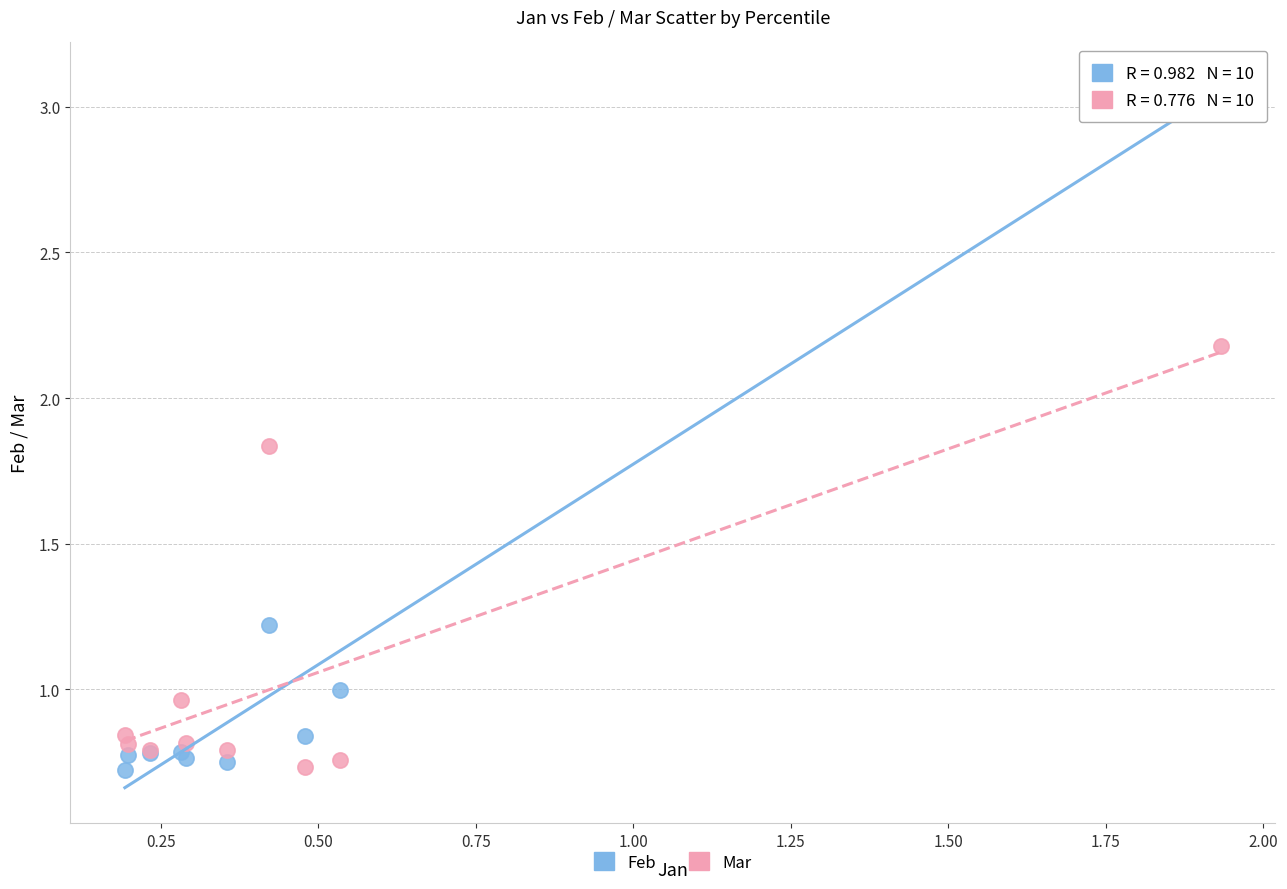

Which series contains the highest Y value?

Feb